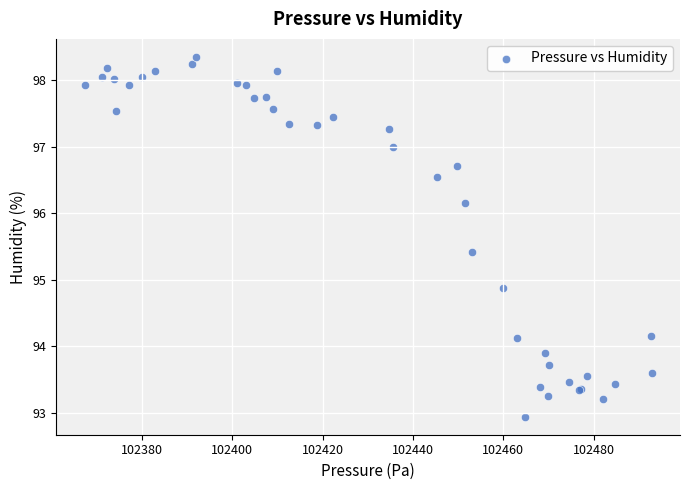

What Y value in the scatter plot is closest to 95?

94.9